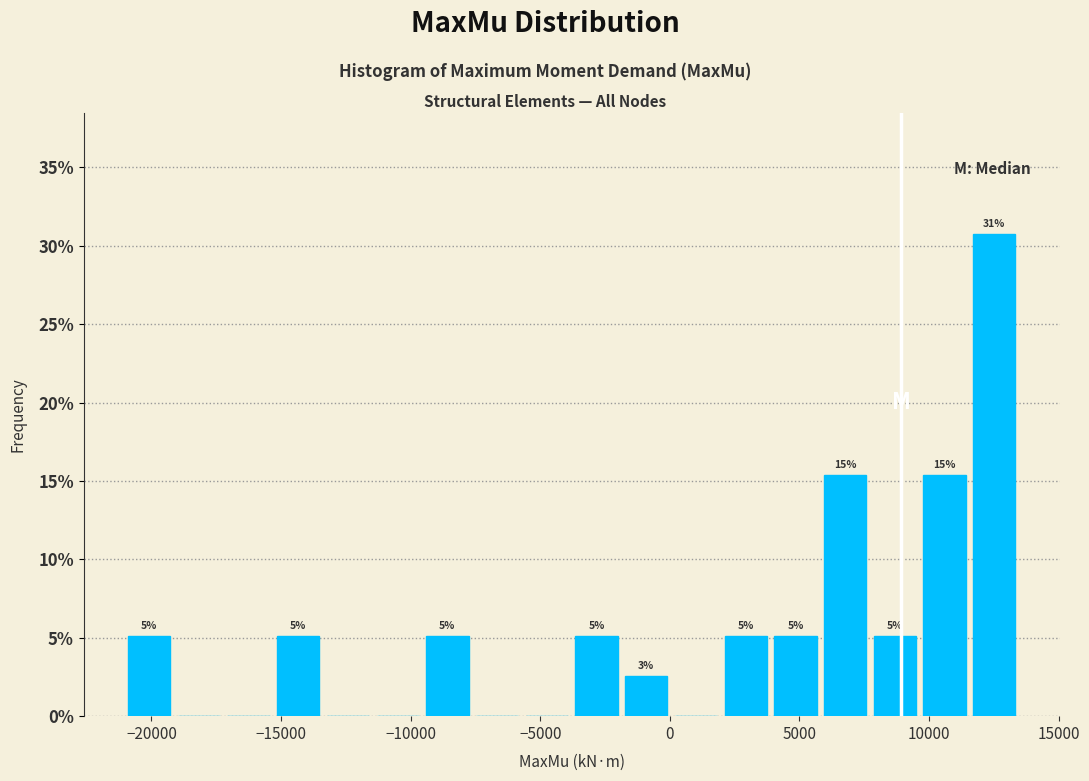

Read against the x-axis, roughly where is the centre of the tallest bar?

12500